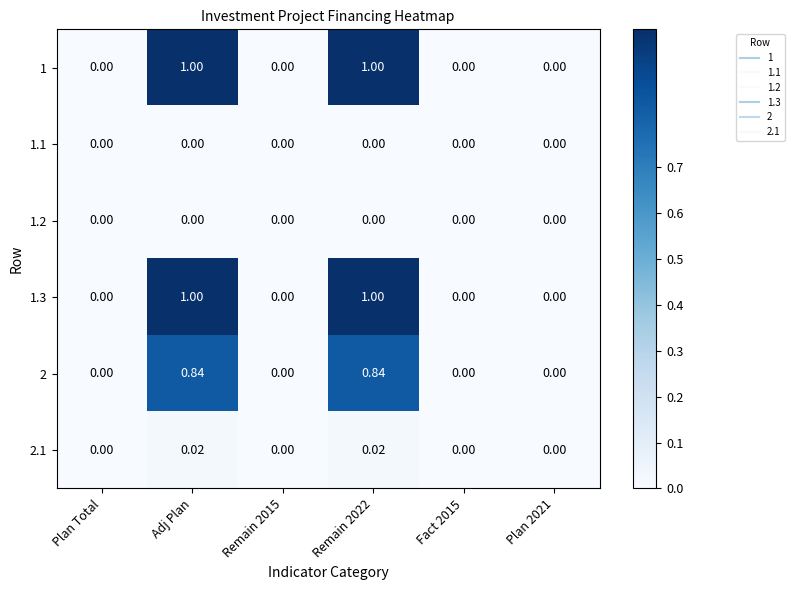

How many values in the 2 series exceed 0?

2